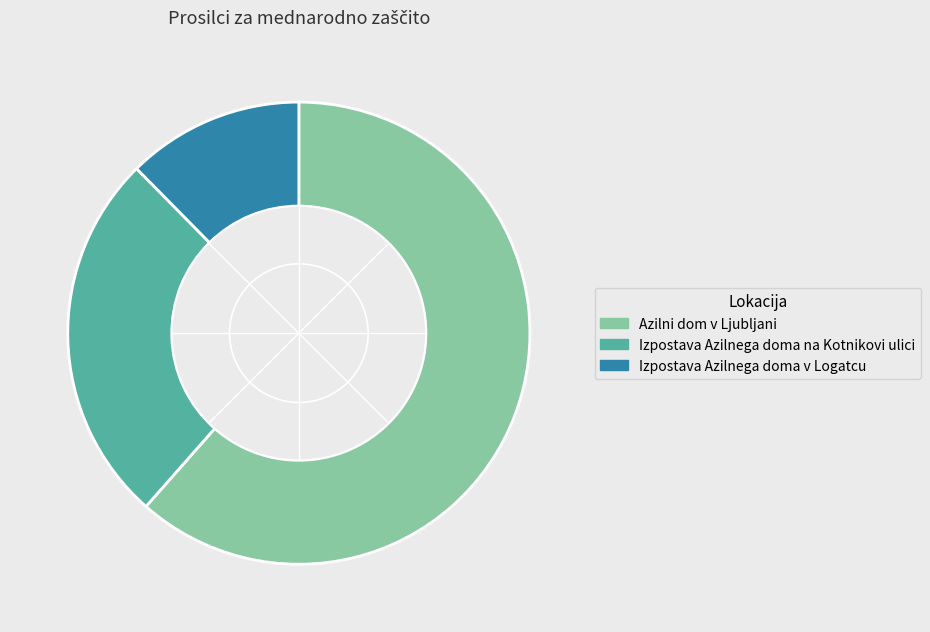

True or false: Izpostava Azilnega doma na Kotnikovi ulici accounts for 26% of the total.

True